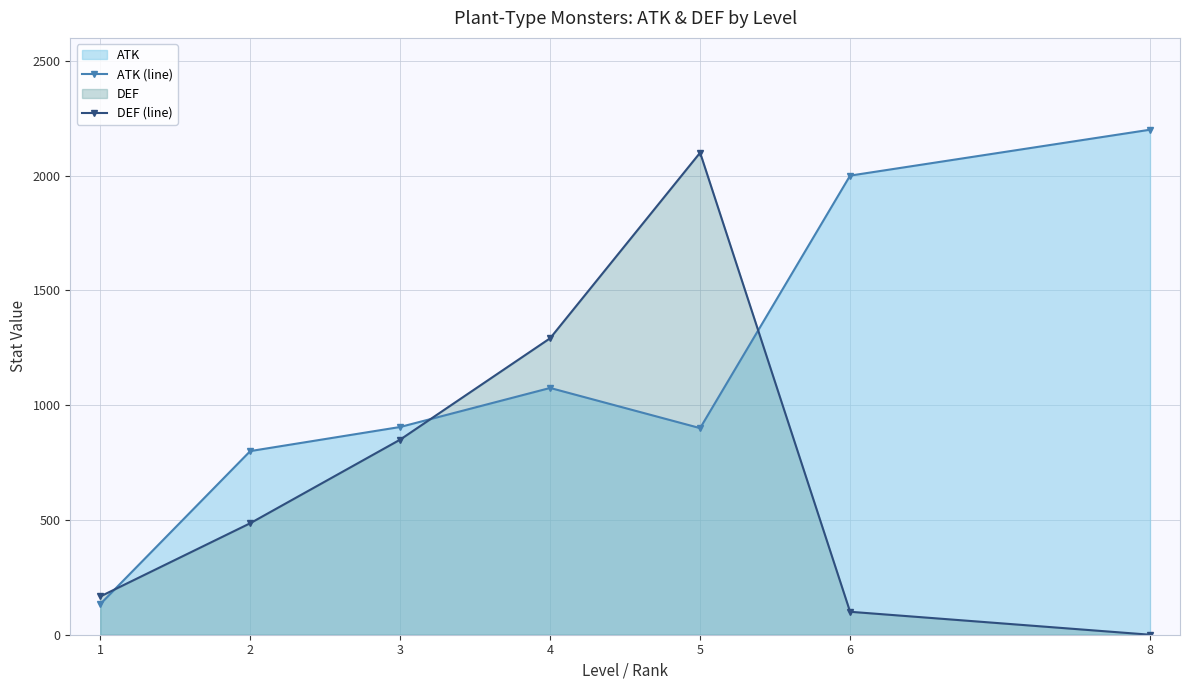

What is the sum of the ATK (line) values at 8 and 4?

3275.0